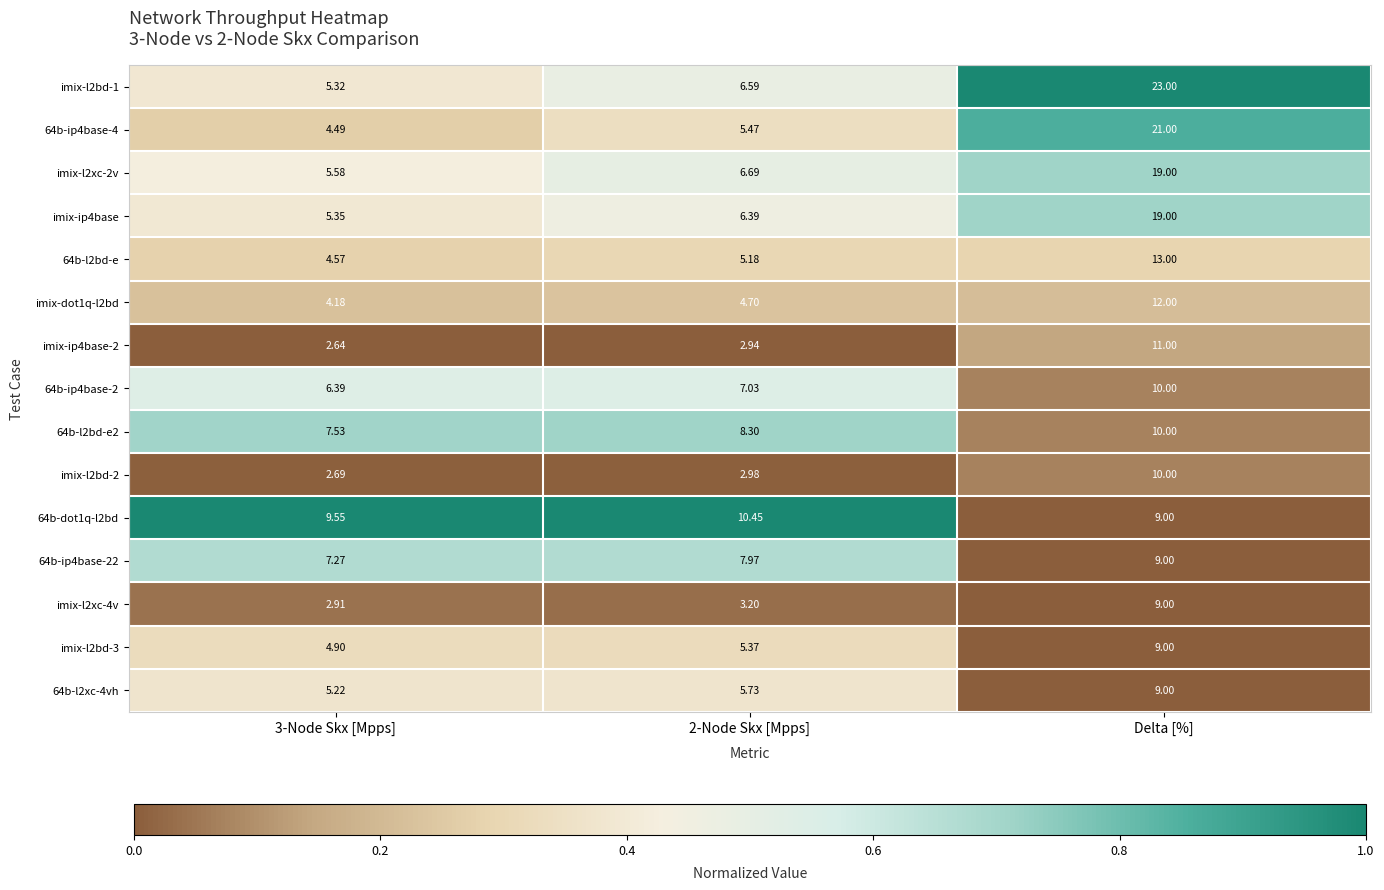

Is the value of 64b-ip4base-4 at 2-Node Skx [Mpps] greater than the value of 64b-ip4base-22 at 2-Node Skx [Mpps]?

No